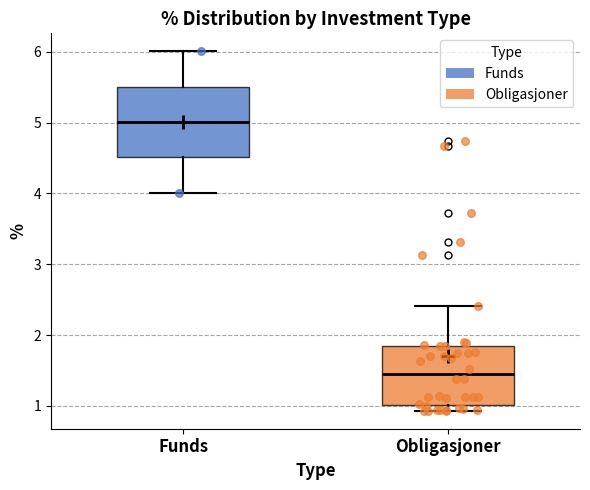

Where is the lower edge of the box for Funds on the y-axis? The values are not printed on the chart, so give them approximately, as read against the axis.

4.5